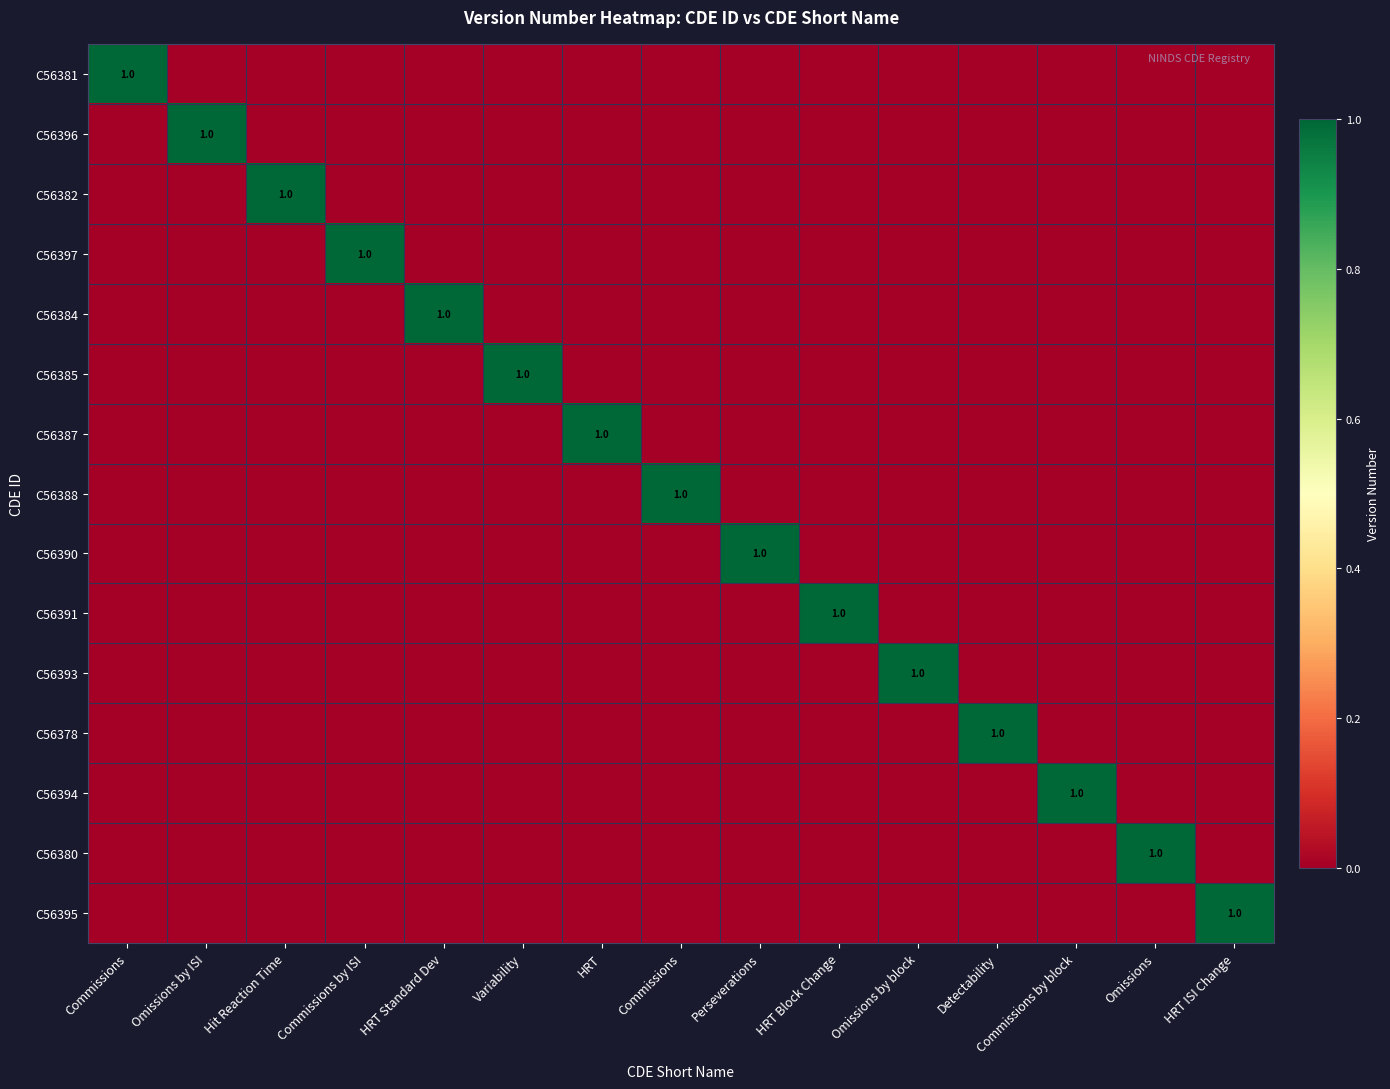

How many data points does each series have?

15